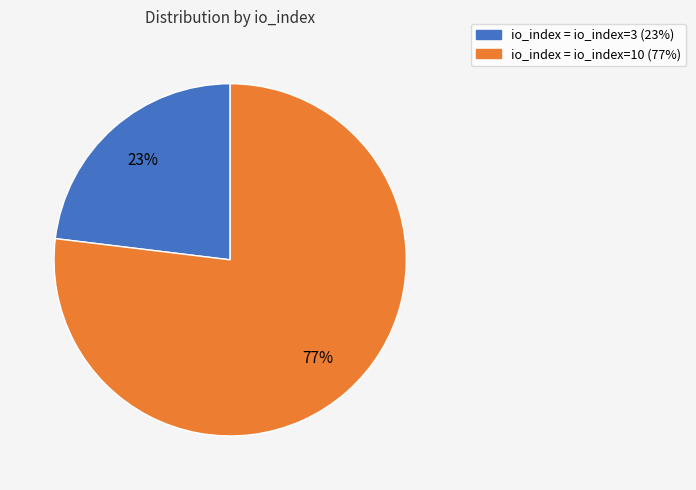

To the nearest percent, what is the difference between the largest and smallest slice percentages?

54%